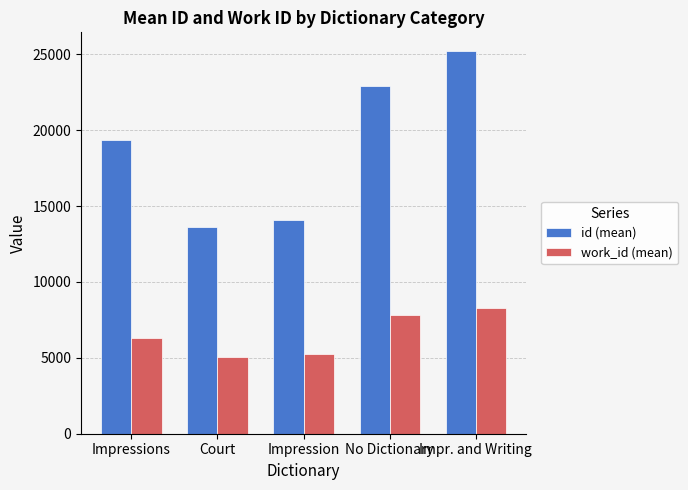

What is the sum of the id (mean) values at Court and Impr. and Writing?

38798